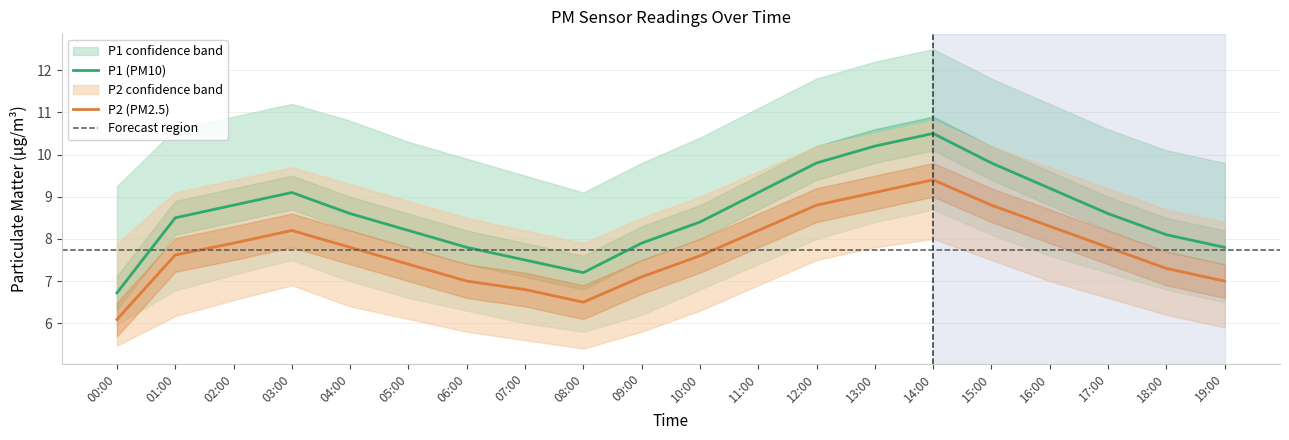

At which category is the sum across all series the highest?

14:00